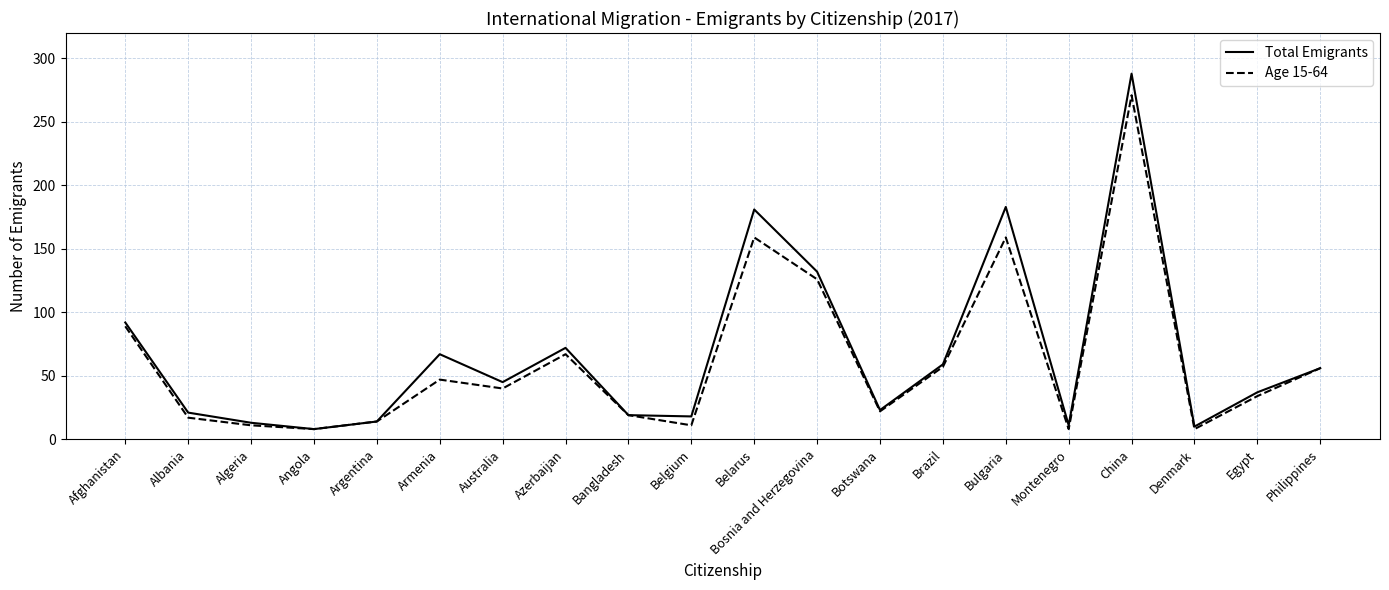

What is the difference between the maximum and minimum values in the Total Emigrants series?

280